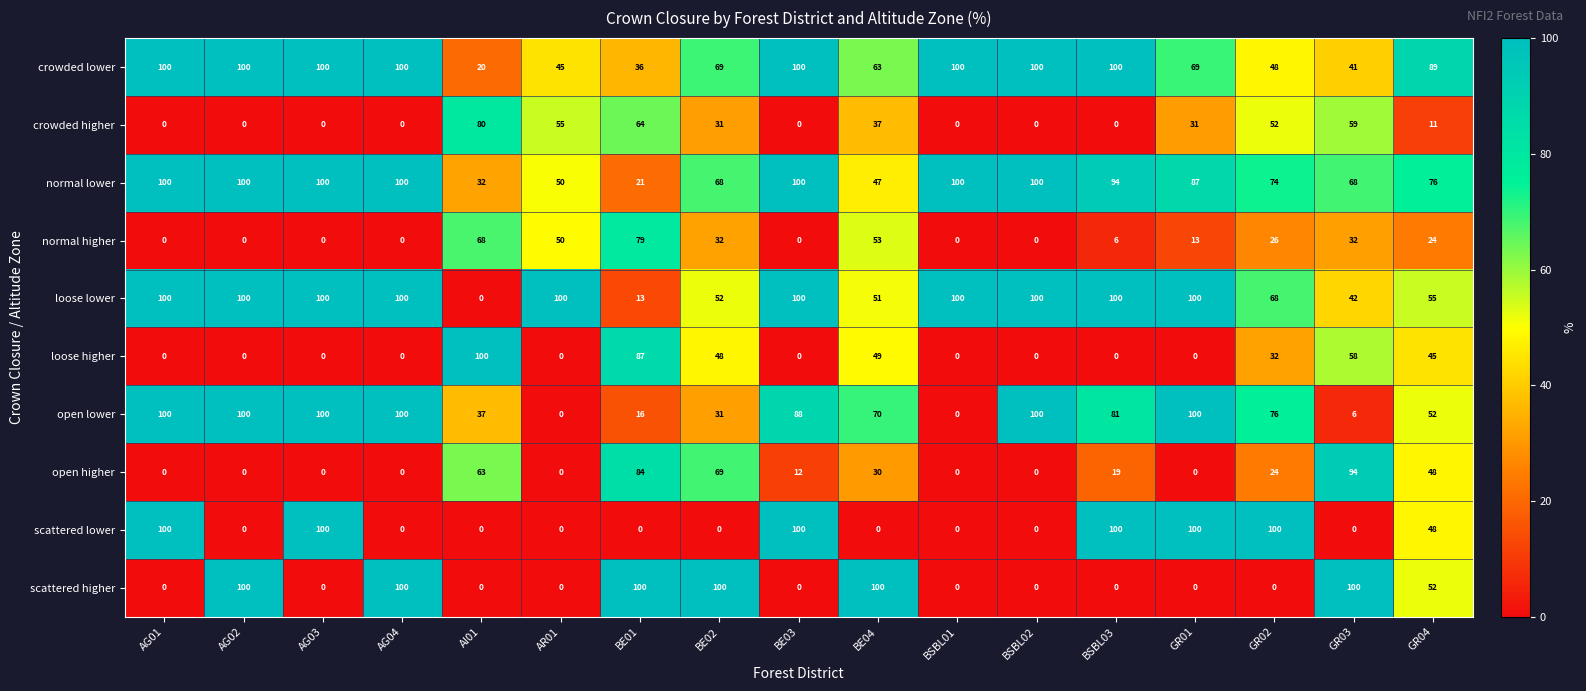

Is the value of crowded higher at AG01 greater than the value of normal lower at AR01?

No